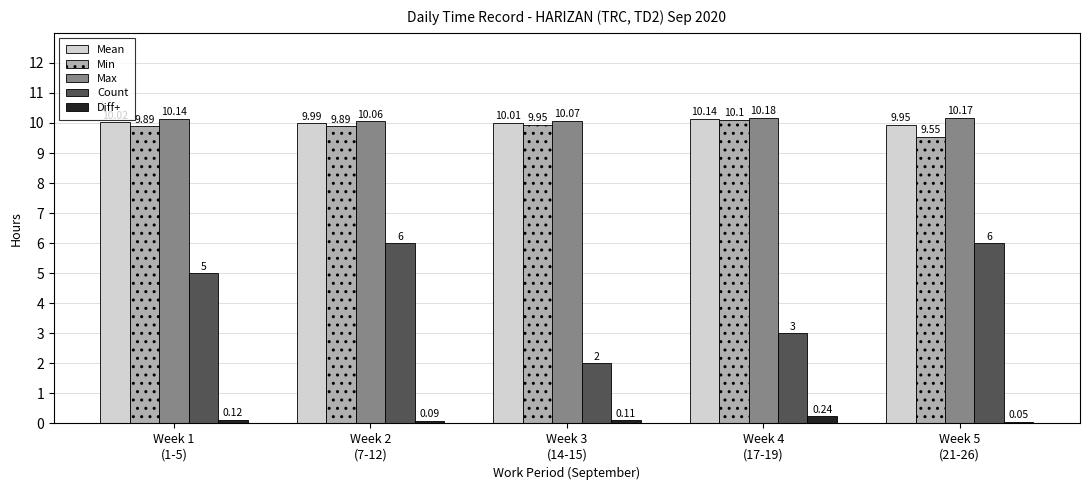

Which category has the lowest value across all series?

Week 5
(21-26)